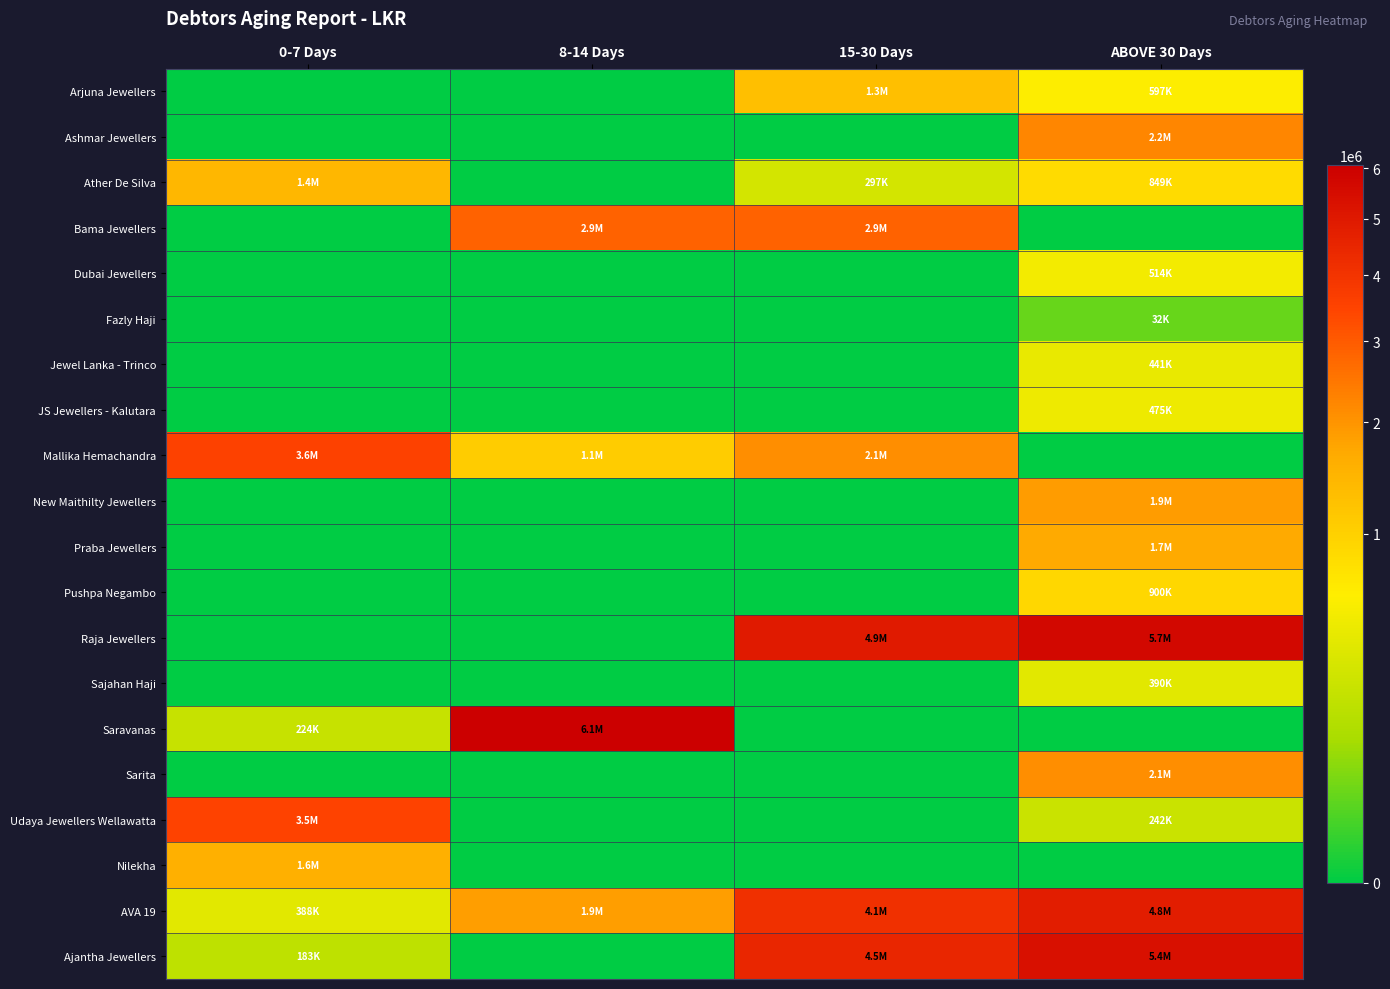

Which has a higher value, 15-30 Days or 0-7 Days?

15-30 Days